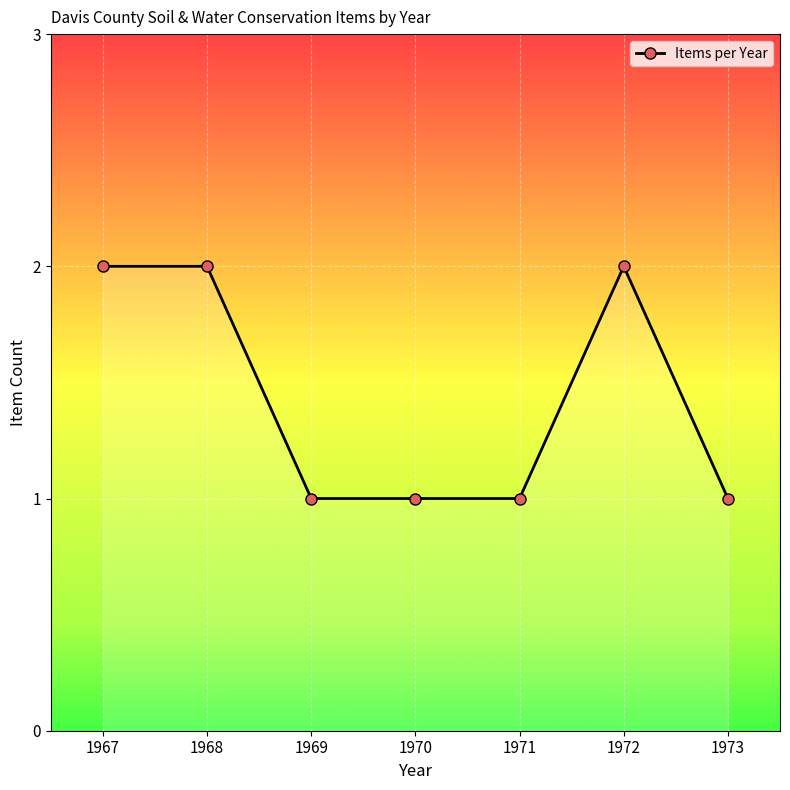

Which has a higher value, 1972 or 1970?

1972